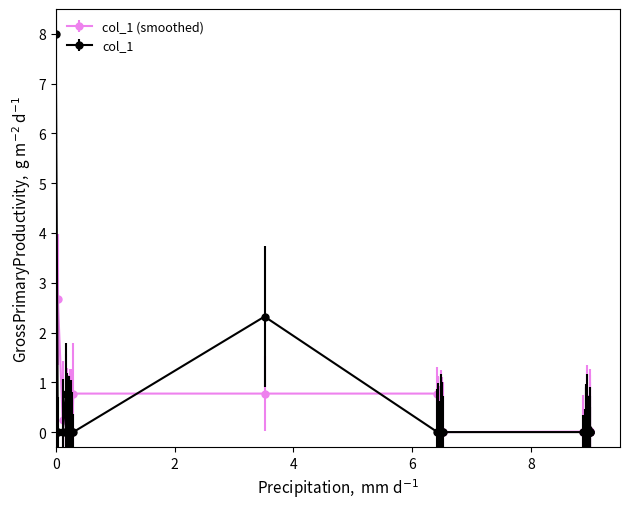

List the series in order of their peak value, lowest first.

col_1 (smoothed), col_1